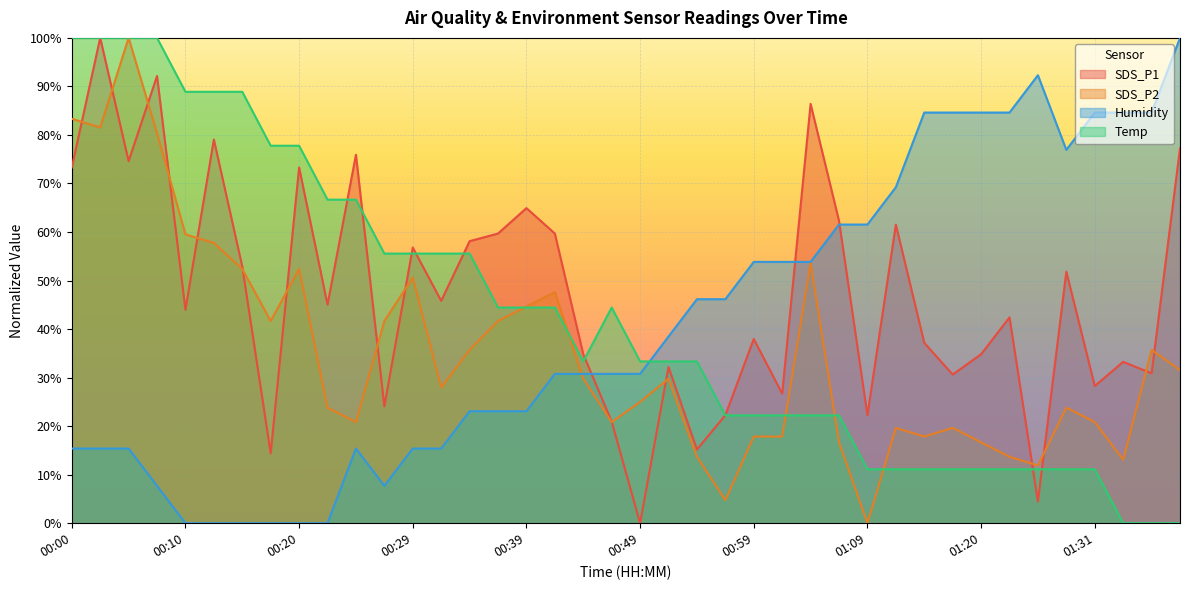

Is it true that SDS_P1 equals 34.8 at 01:20?

True